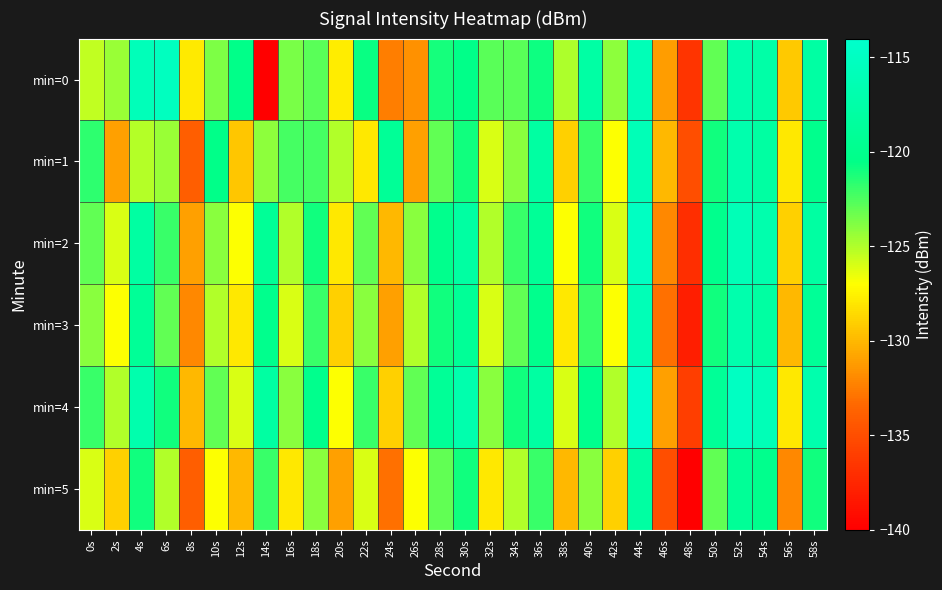

Which series has the largest total across all categories?

min=4